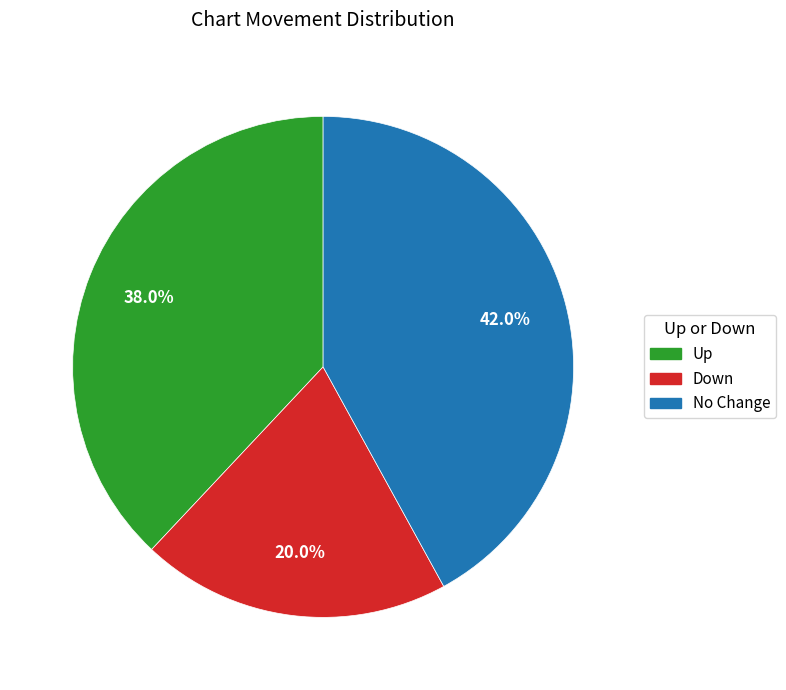

Which slice is the smallest?

Down